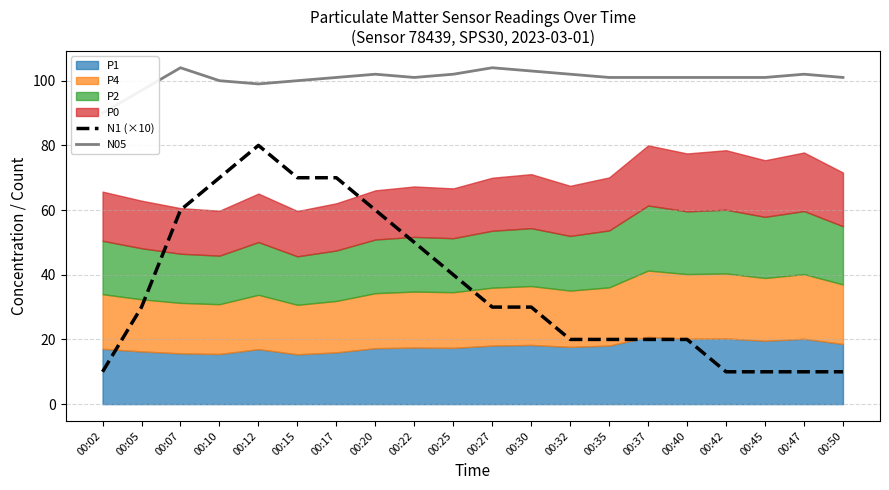

True or false: N1 (×10) and N05 intersect in this chart.

False